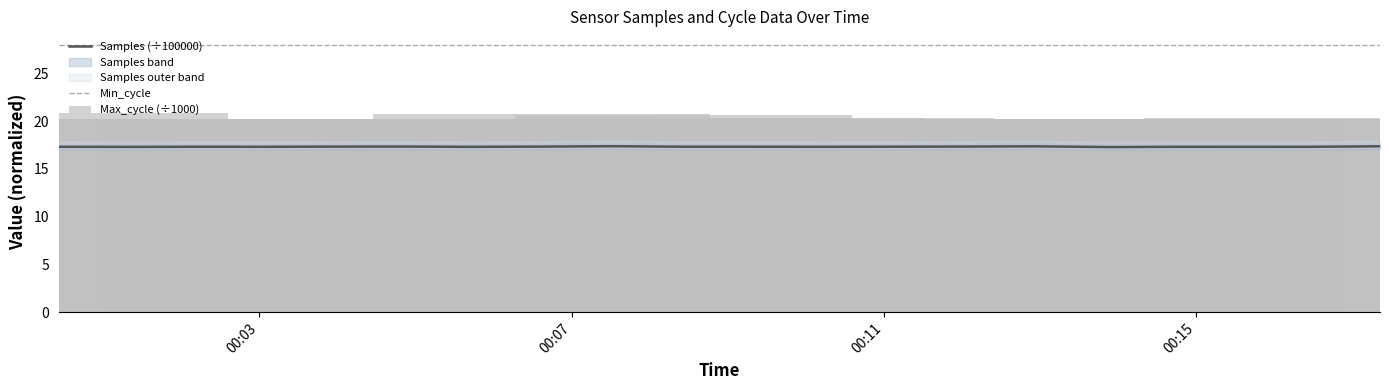

What is the maximum value for Min_cycle?

28.0